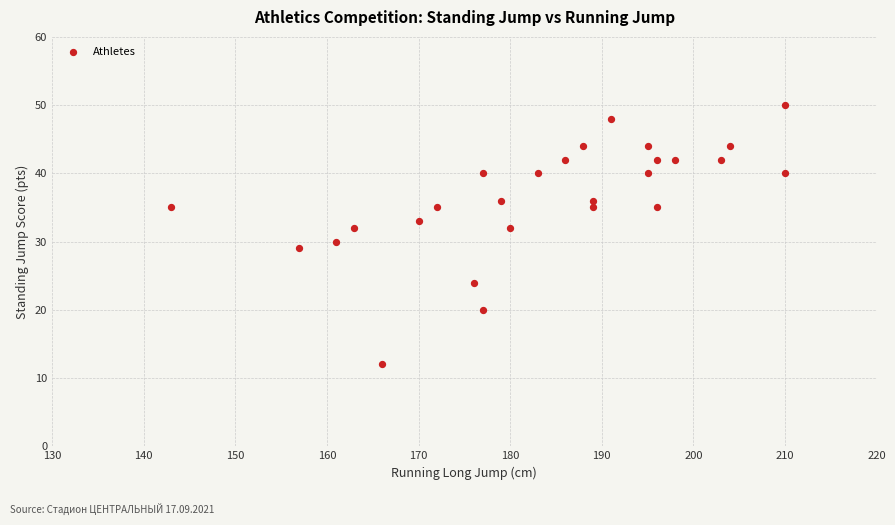

What is the range of X values (max minus min)?

67